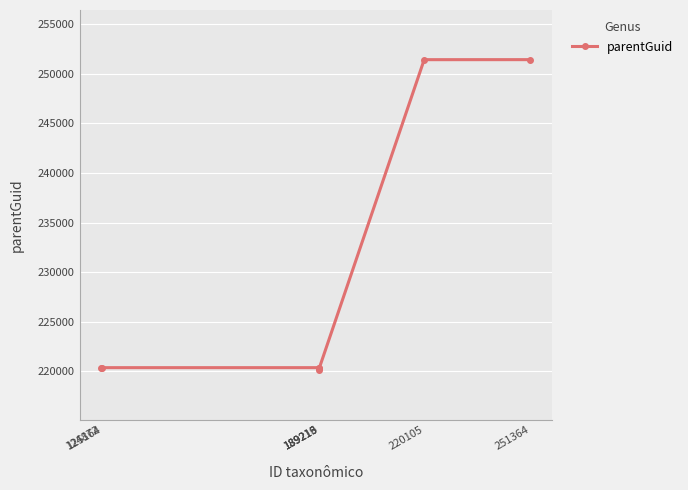

What is the greatest value displayed?

251406